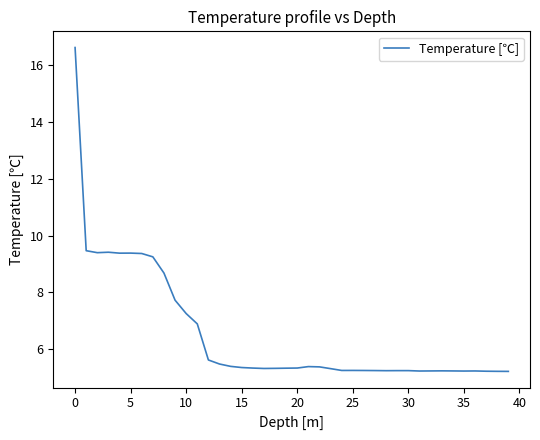

What is the greatest value displayed?

16.6